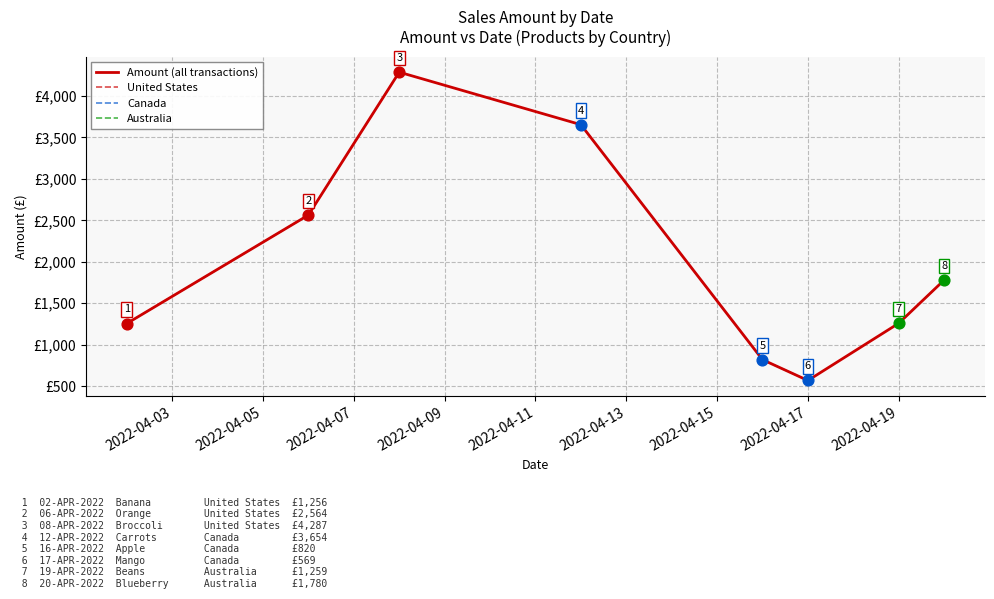

What is the change in value from 2022-04-06 to 2022-04-17?

-1995